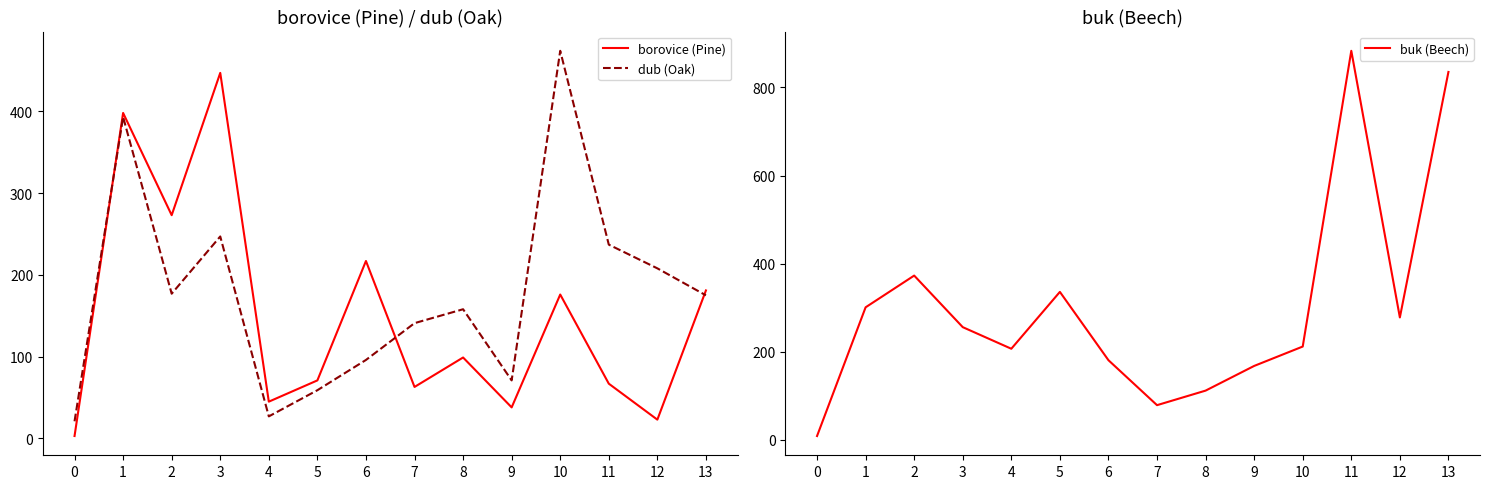

What are all the series names shown in the legend?

borovice (Pine), dub (Oak), buk (Beech)